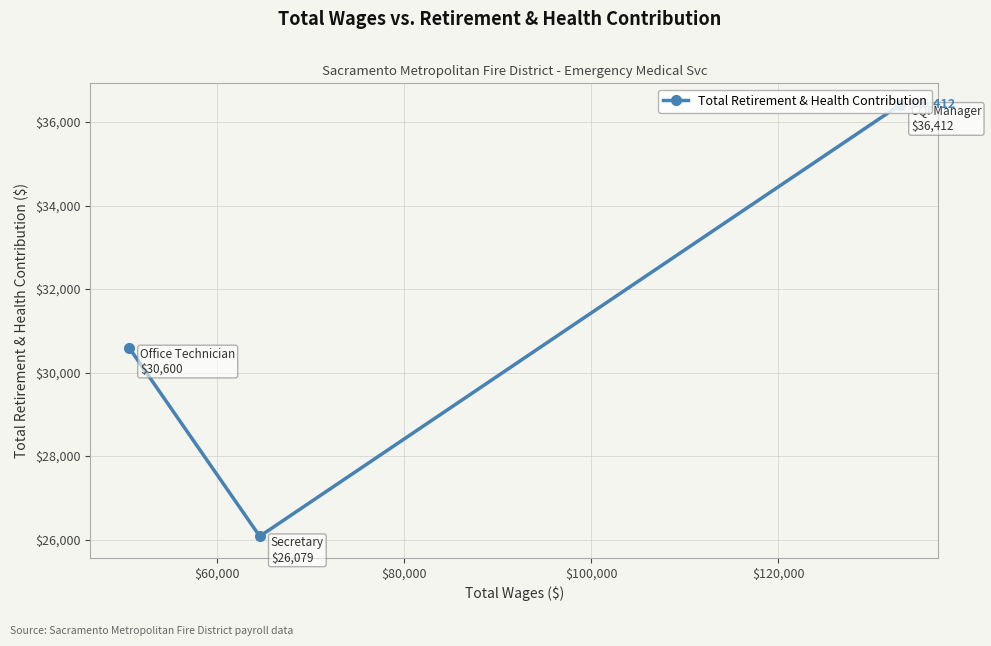

Count the number of data series in this chart.

1